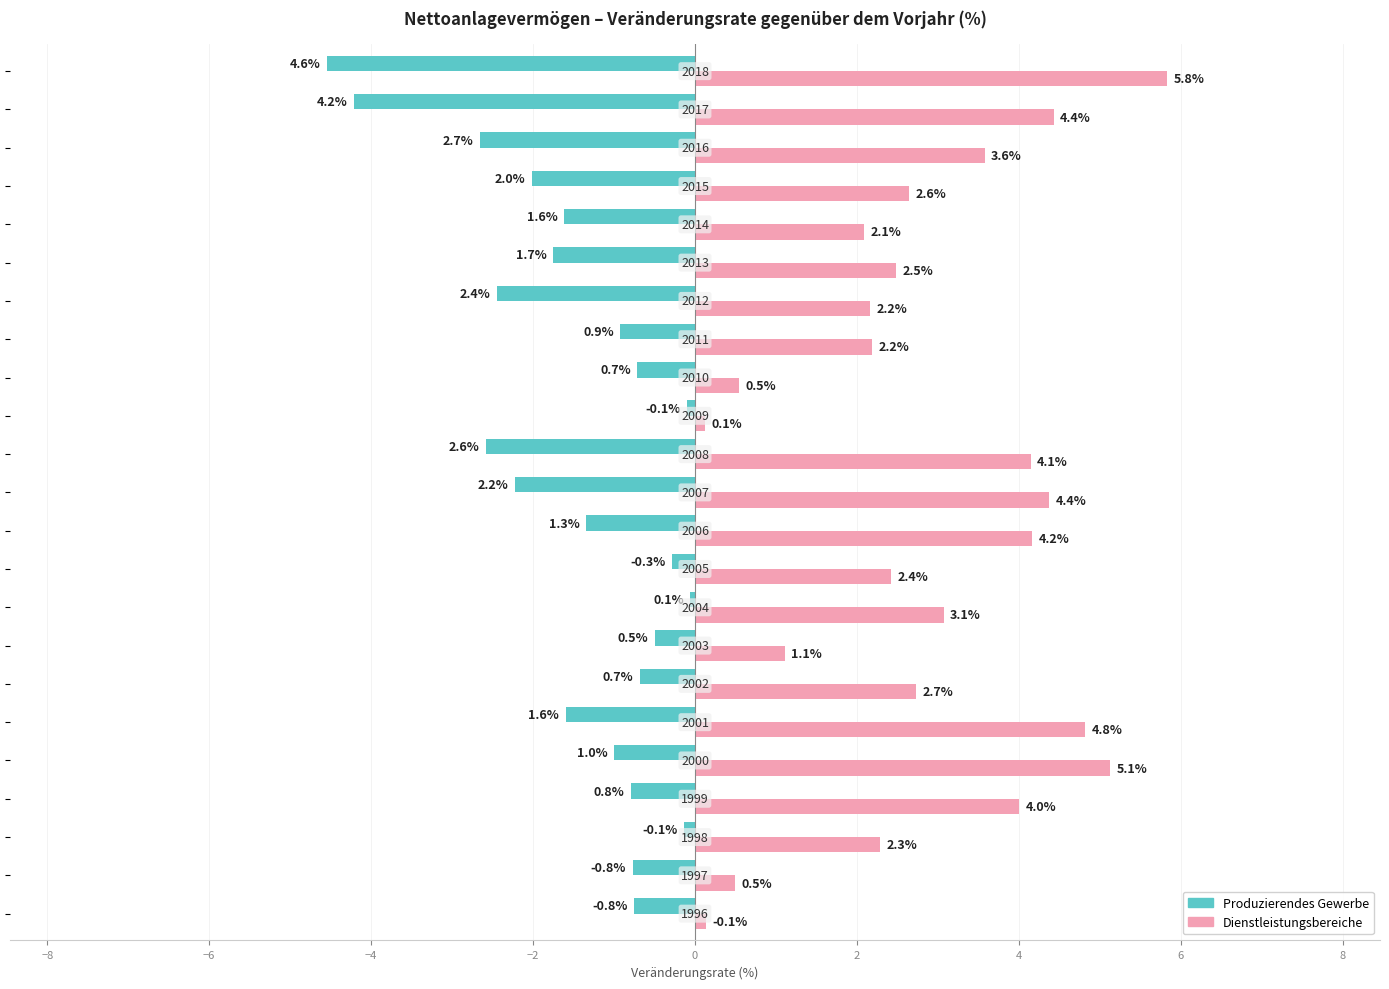

Which series has the widest spread of values?

Dienstleistungsbereiche